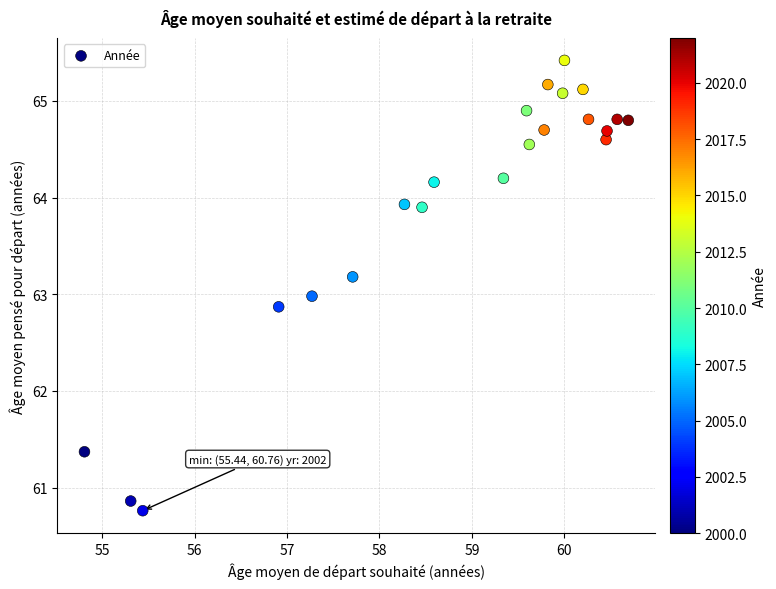

What is the range of Y values (max minus min)?

4.7